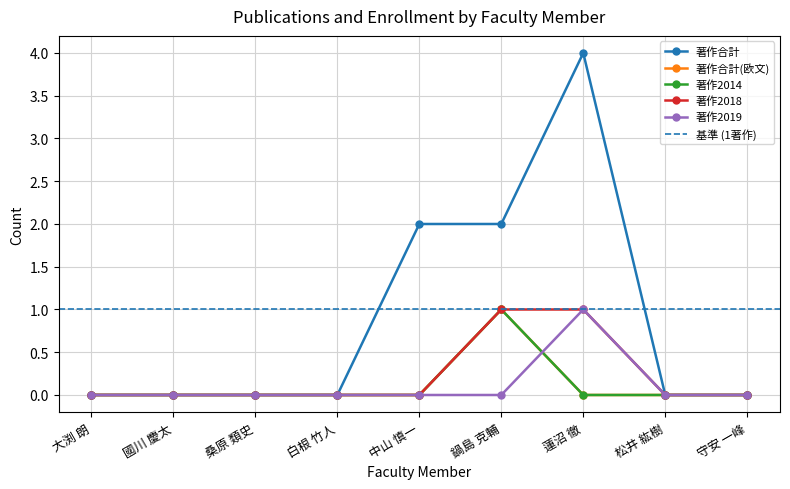

Which category has the highest value in the 著作2019 series?

蓮沼 徹